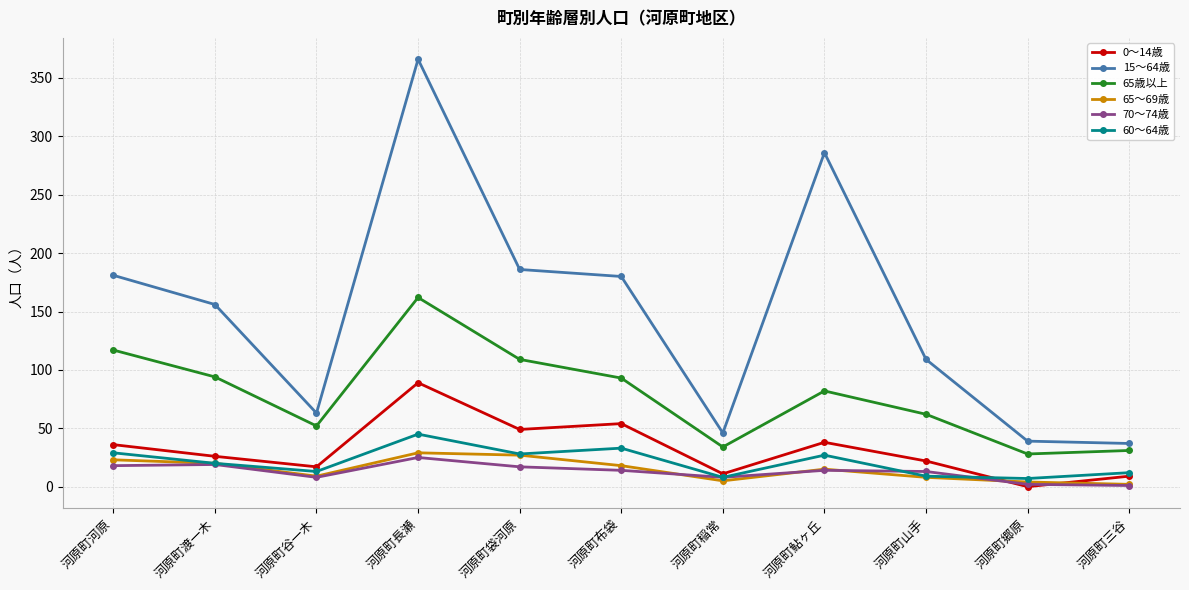

At which category does 65～69歳 reach its first local valley?

河原町谷一木